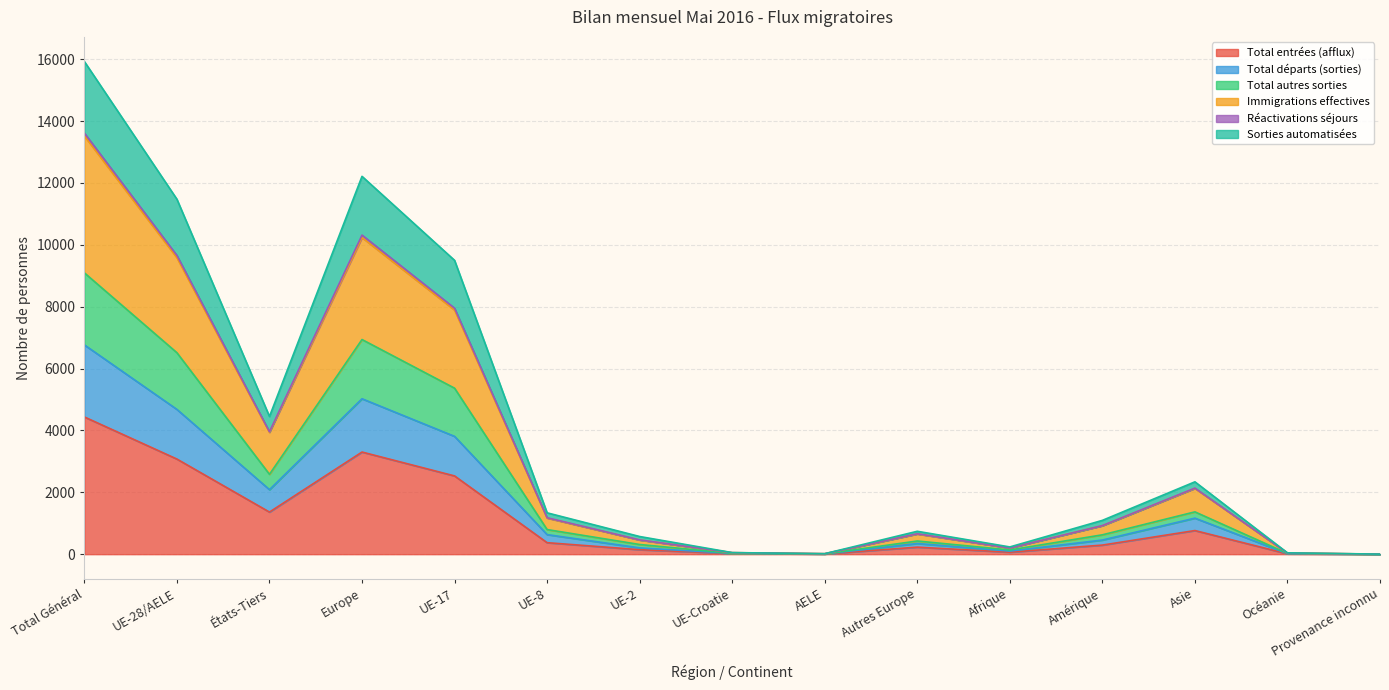

What is the value of the Total entrées (afflux) point at the 10th from the left?

227